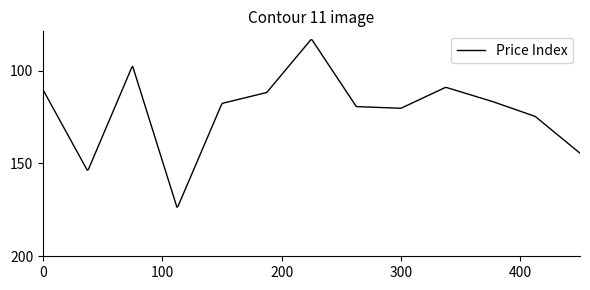

What is the smallest value displayed?

83.4